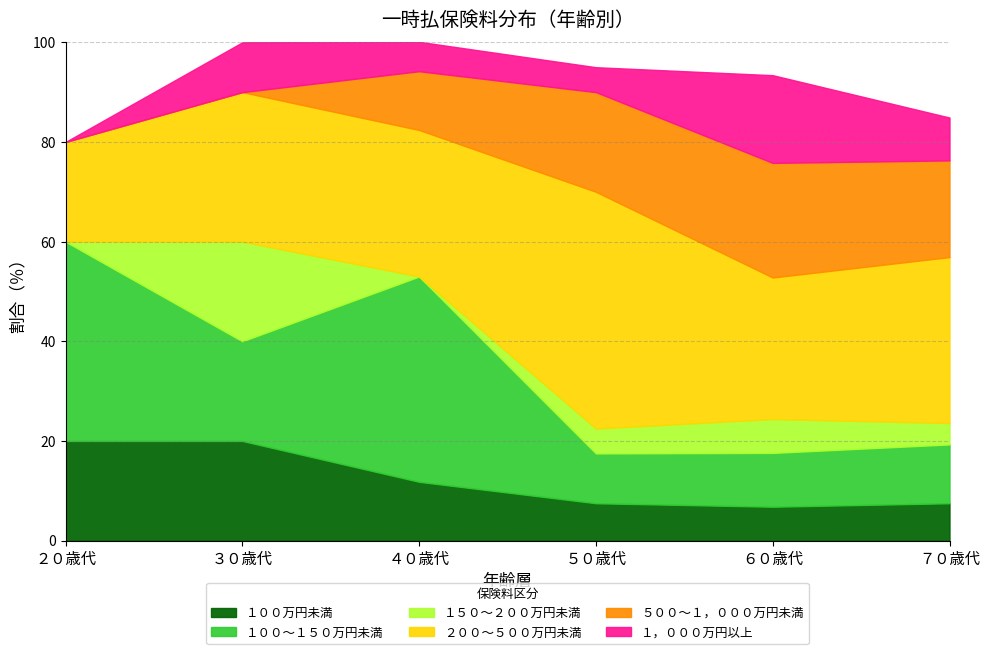

Is it true that １００万円未満 equals 7.5 at ７０歳代?

True